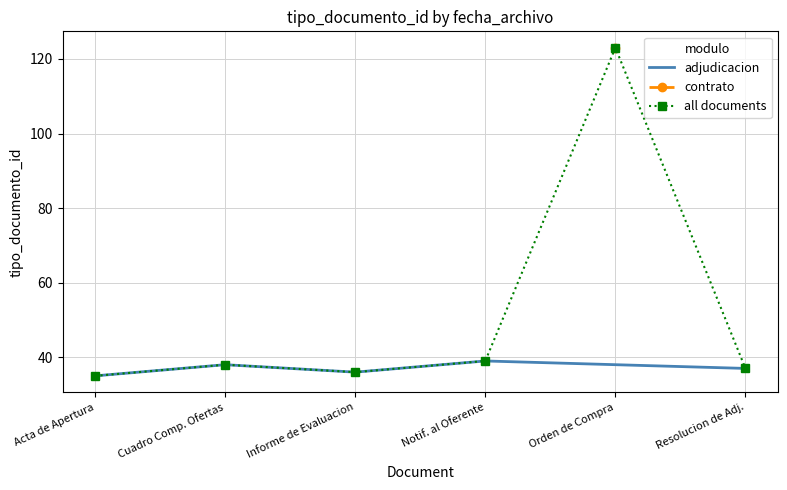

What is the value of the 5th point from the left?

123